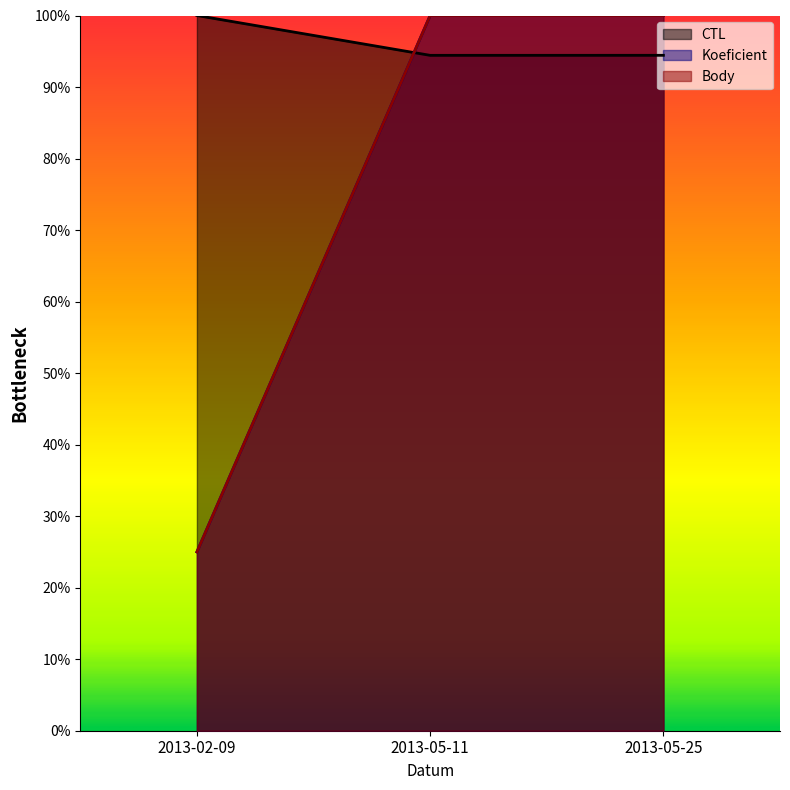

Rank the series at 2013-05-25 from lowest to highest value.

CTL, Koeficient, Body